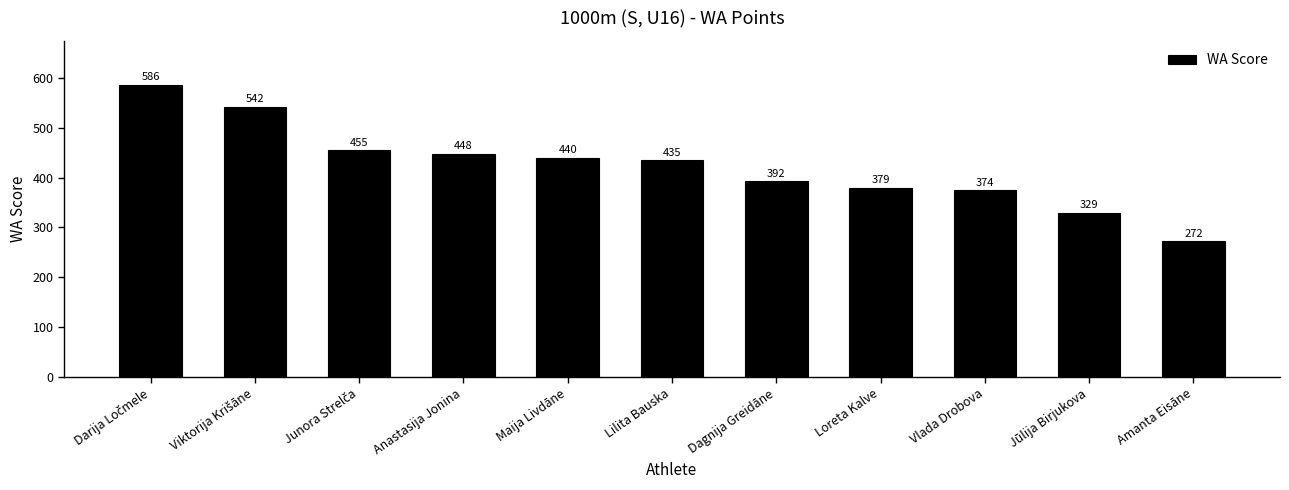

What is the sum of the values at Dagnija Greidāne and Anastasija Jonina?

840